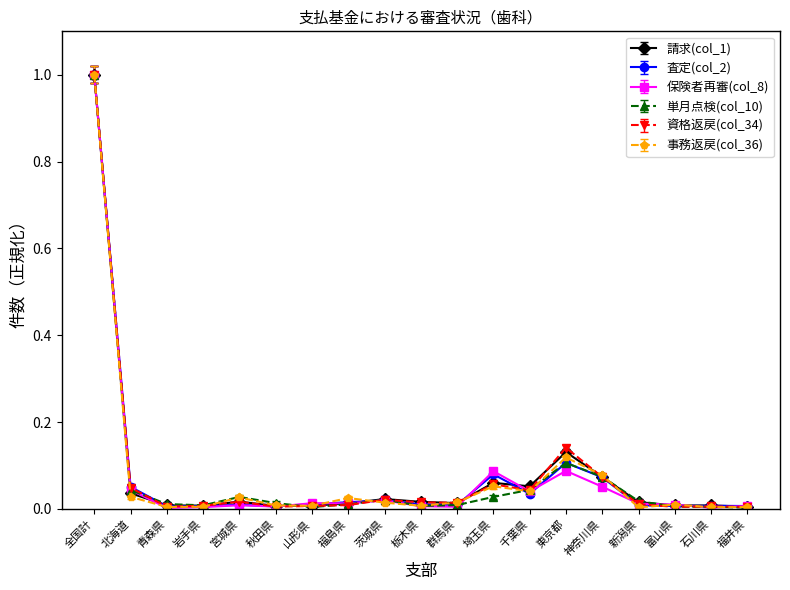

How many categories are shown in the chart?

19